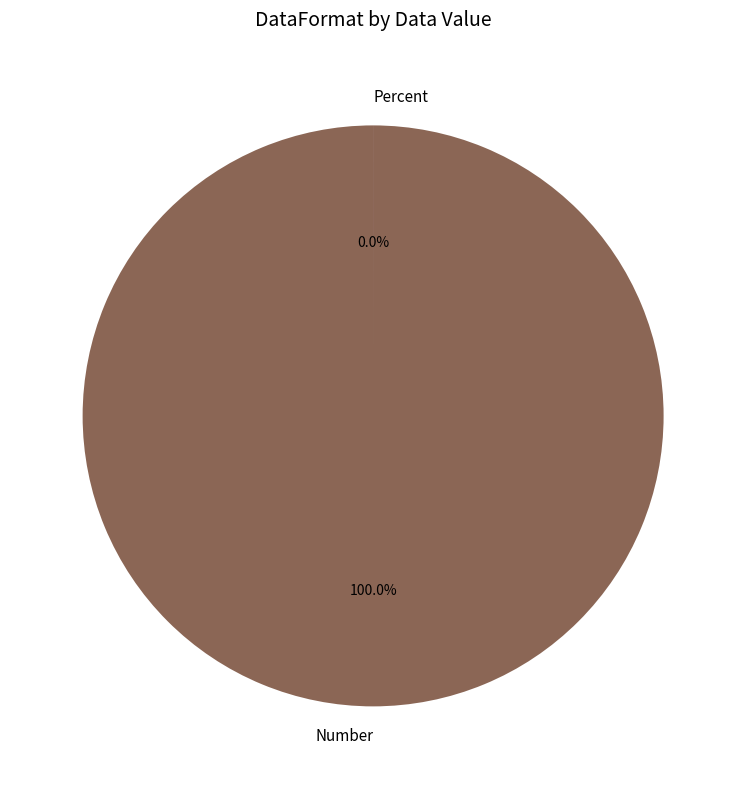

What percentage do Percent and Number together represent?

100.0%